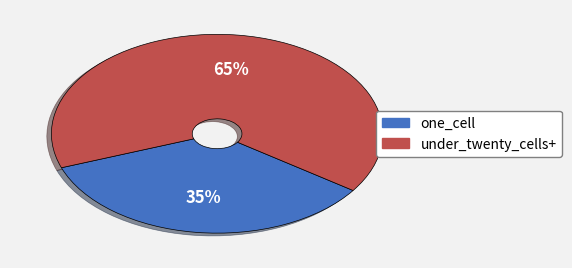

Is there a majority slice in this chart?

Yes